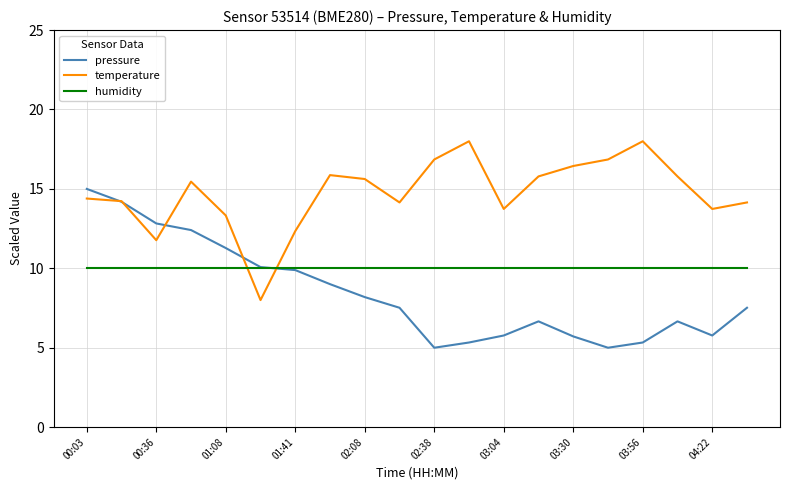

List the series in order of their peak value, lowest first.

humidity, pressure, temperature